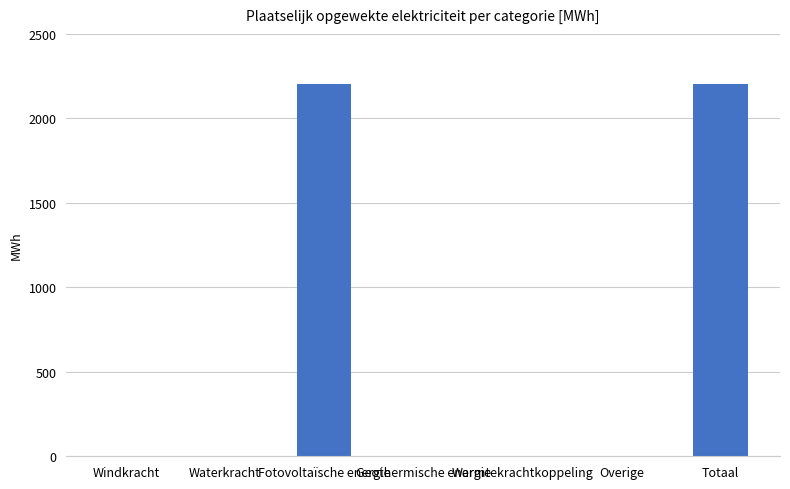

The value at Totaal is 3538.3. True or false?

False